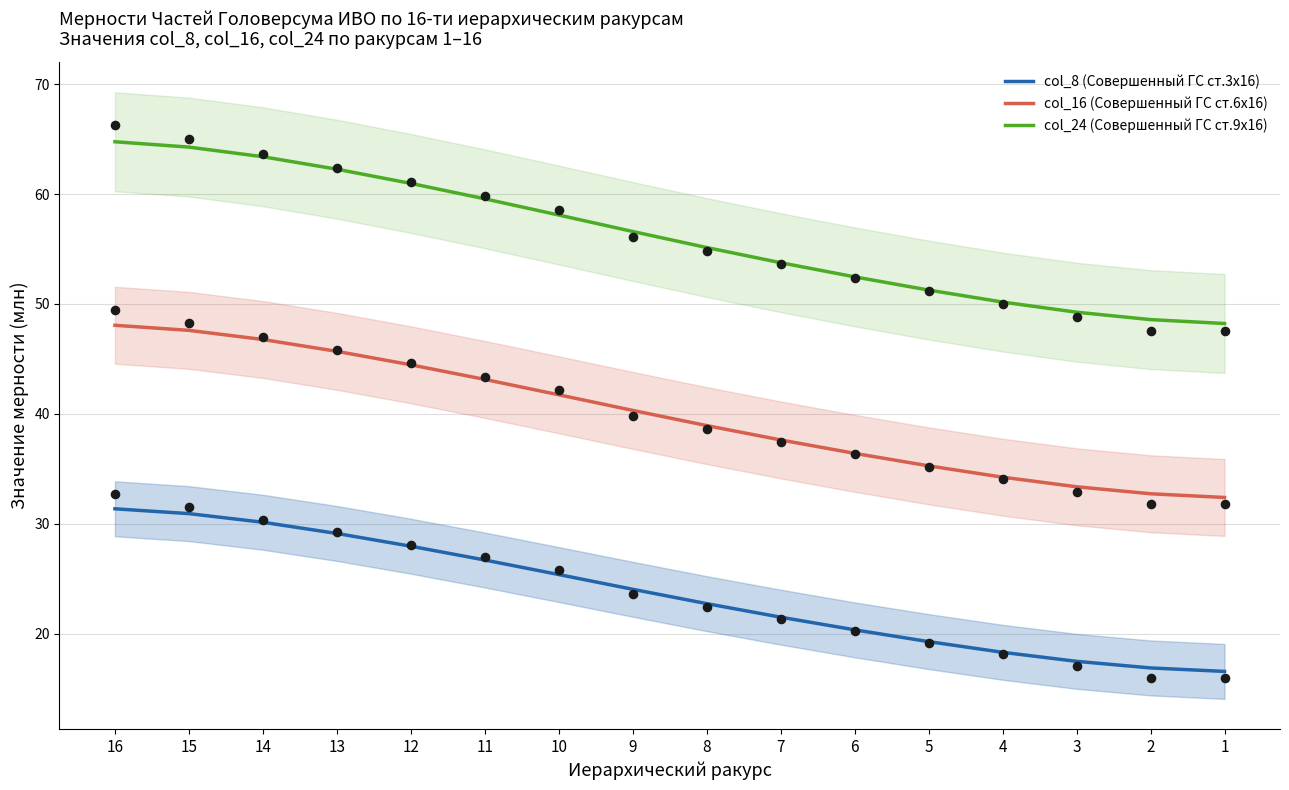

Which series has the largest total across all categories?

col_24 (Совершенный ГС ст.9х16)